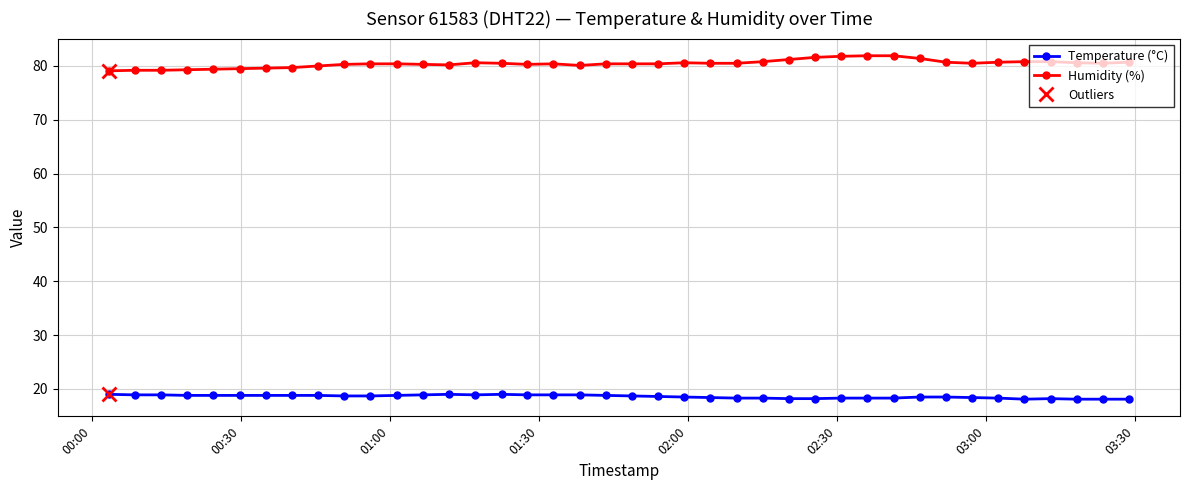

What is the sum of all Humidity (%) values?

3217.2